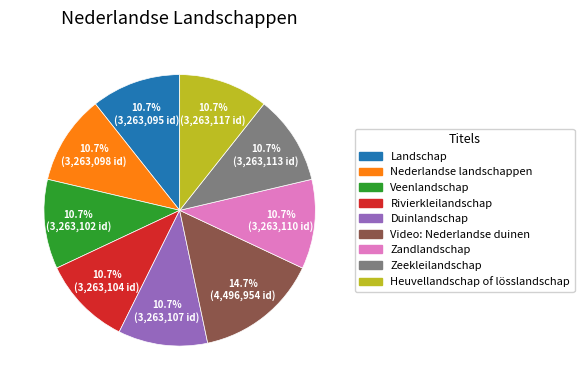

How many segments does this pie chart have?

9